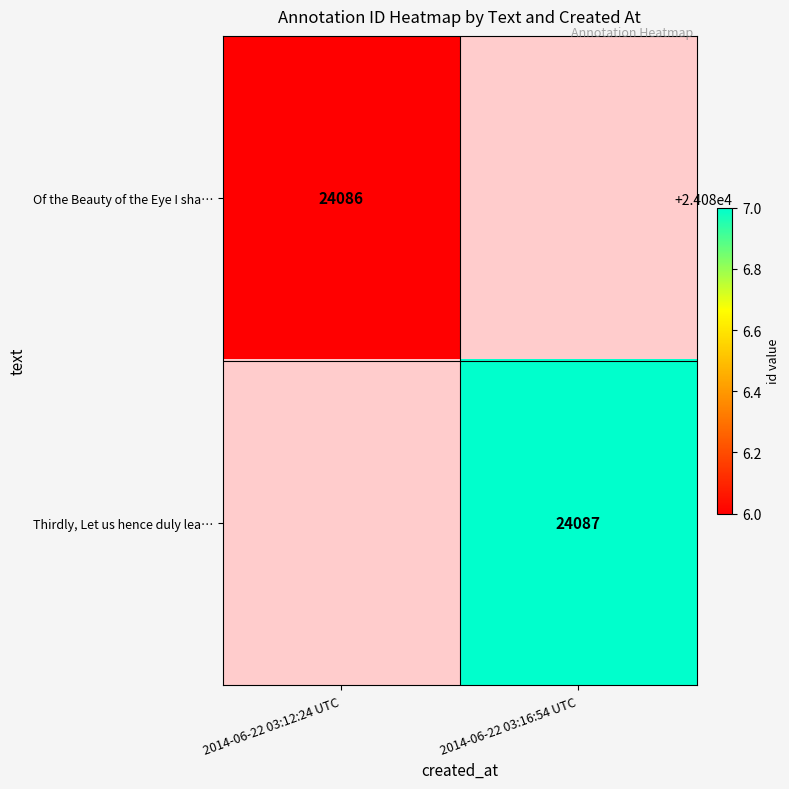

True or false: Thirdly, Let us hence duly lea… has a value of 24087 at 2014-06-22 03:16:54 UTC.

True